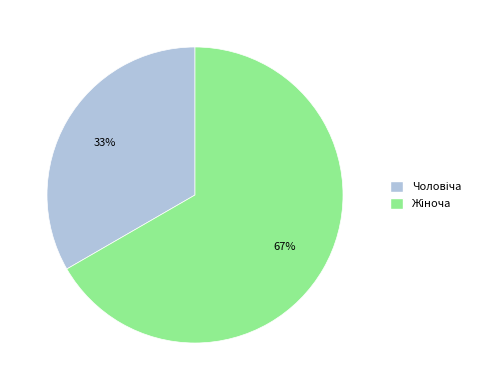

To the nearest percent, what is the average slice percentage?

50%